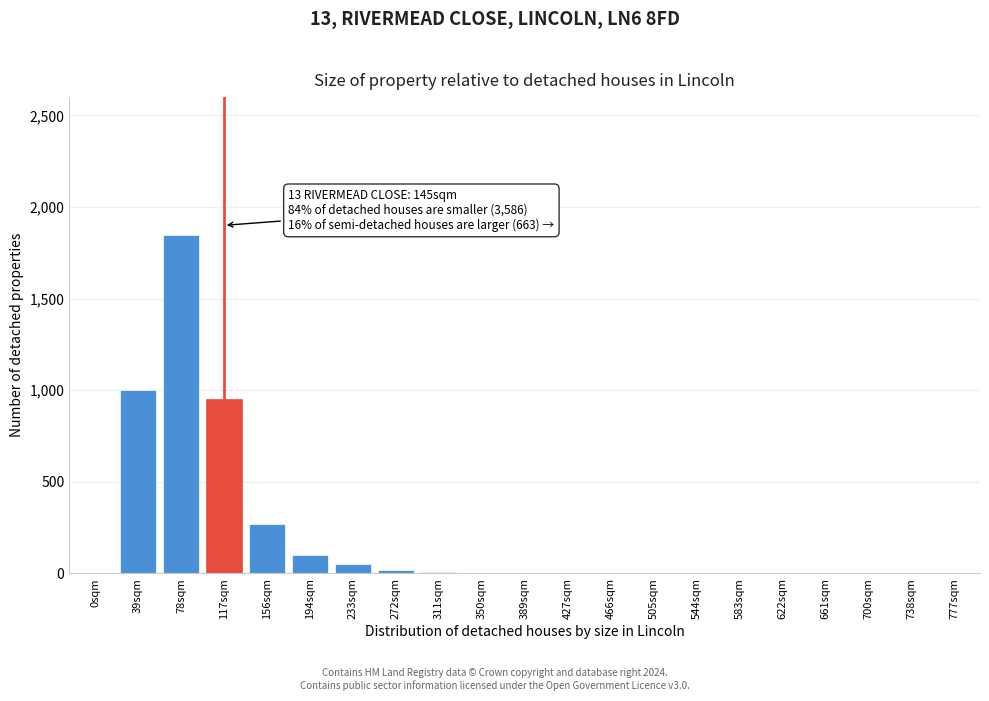

Which has a higher value, 700sqm or 39sqm?

39sqm